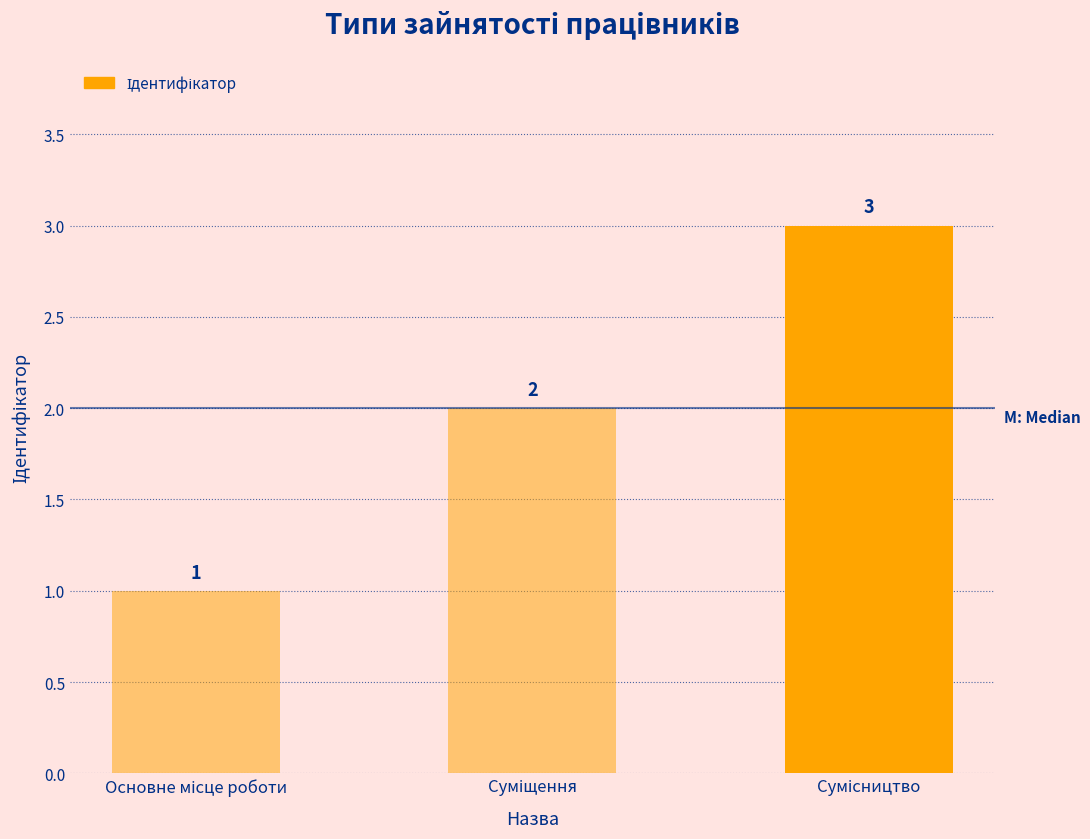

What is the sum of all values?

6